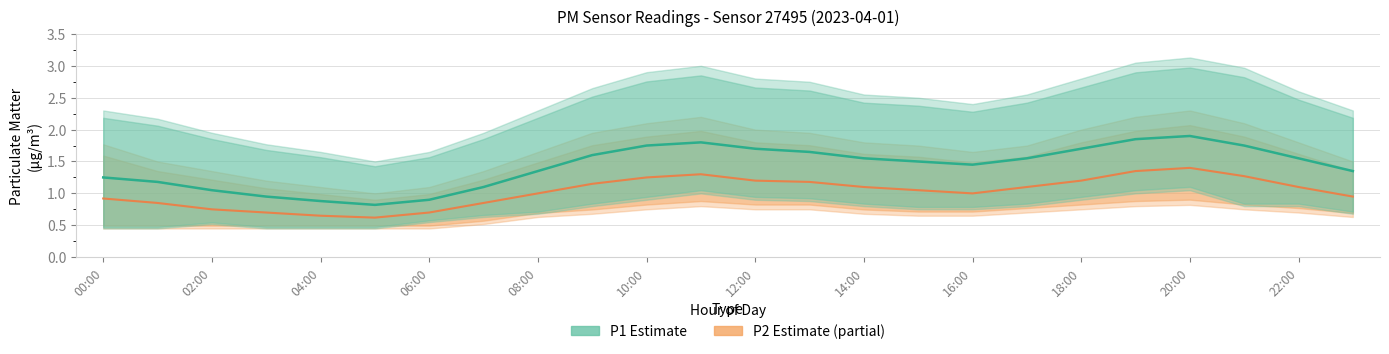

What position from the left is 20:00?

21